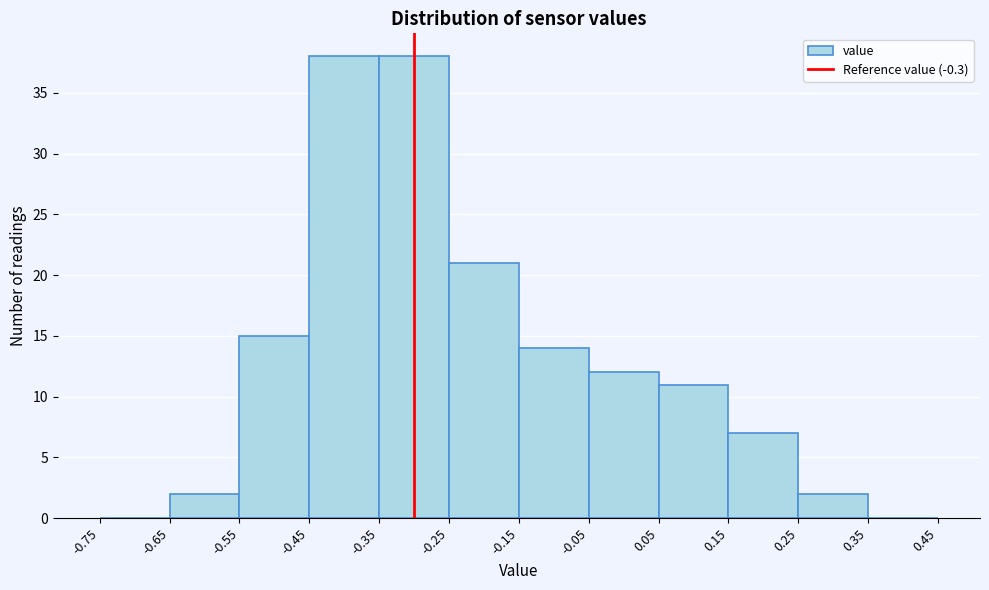

Reading left to right, transcribe this chart: for each bar, give the range it covers on the x-axis and its height. The values are not printed on the chart, so give them approximately, as read against the axis.

-0.75 to -0.65: 0
-0.65 to -0.55: 2
-0.55 to -0.45: 15
-0.45 to -0.35: 38
-0.35 to -0.25: 38
-0.25 to -0.15: 21
-0.15 to -0.05: 14
-0.05 to 0.05: 12
0.05 to 0.15: 11
0.15 to 0.25: 7
0.25 to 0.35: 2
0.35 to 0.45: 0